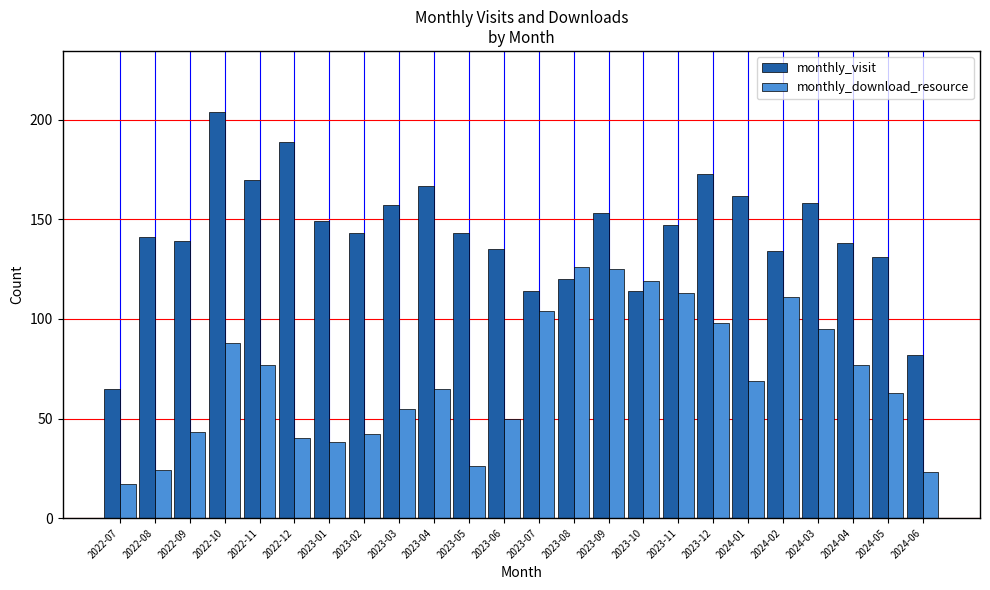

What is the spread (max minus min) of values at 2023-06?

85